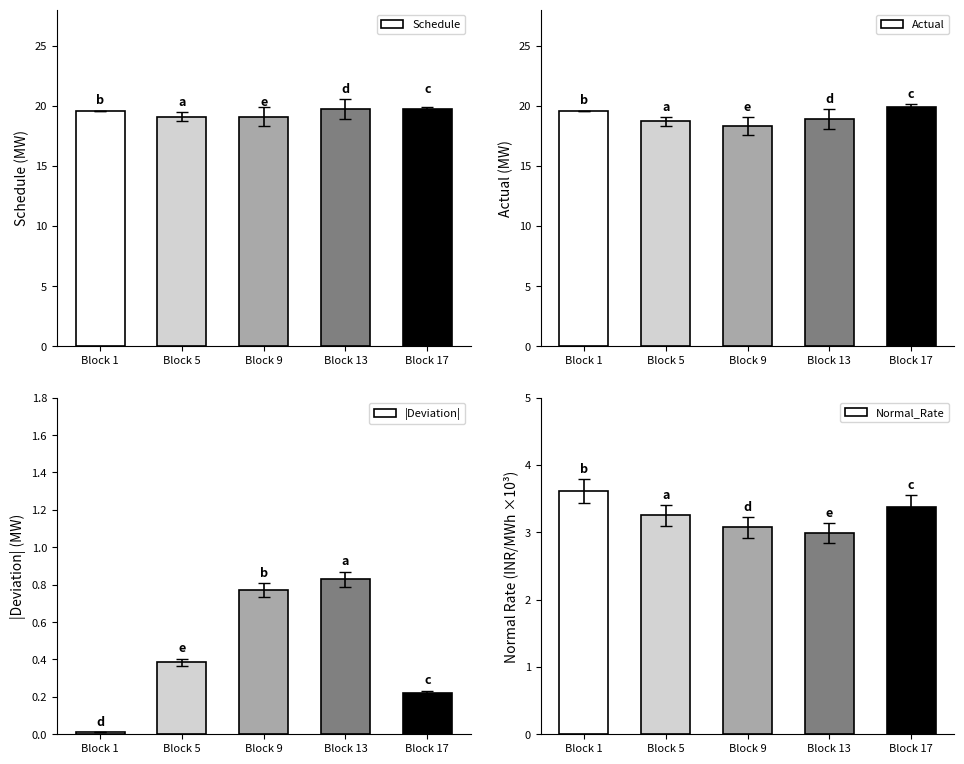

Reading left to right, what are all the values shown in this chart?

Schedule: 19.6	19.1	19.1	19.7	19.7
Actual: 19.6	18.7	18.3	18.9	19.9
|Deviation|: 0.0	0.4	0.8	0.8	0.2
Normal_Rate: 3.6	3.3	3.1	3.0	3.4